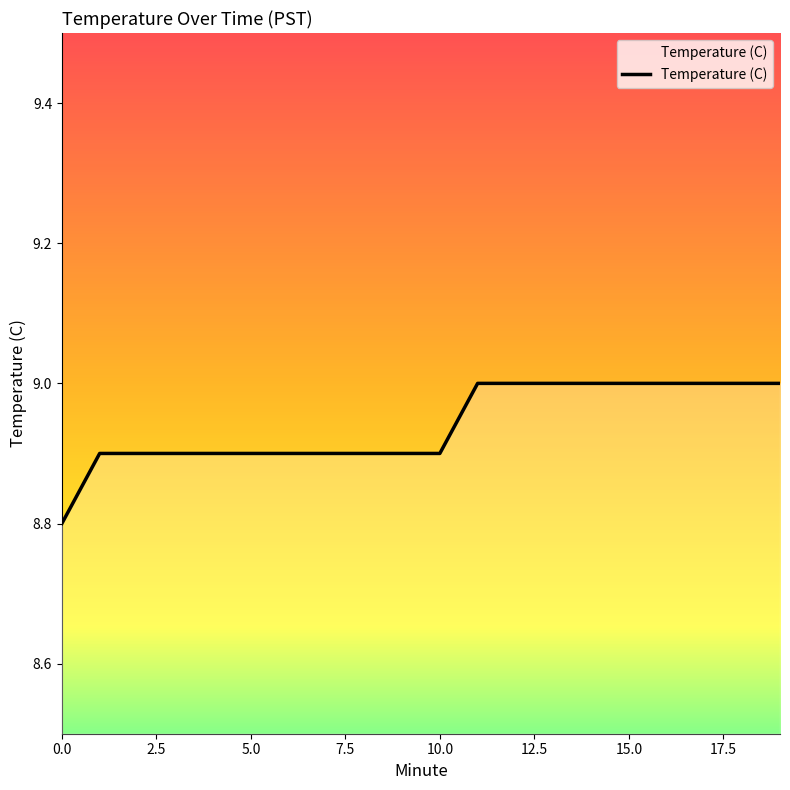

Reading left to right, what are all the values shown in this chart?

8.8	8.9	8.9	8.9	8.9	8.9	8.9	8.9	8.9	8.9	8.9	9.0	9.0	9.0	9.0	9.0	9.0	9.0	9.0	9.0